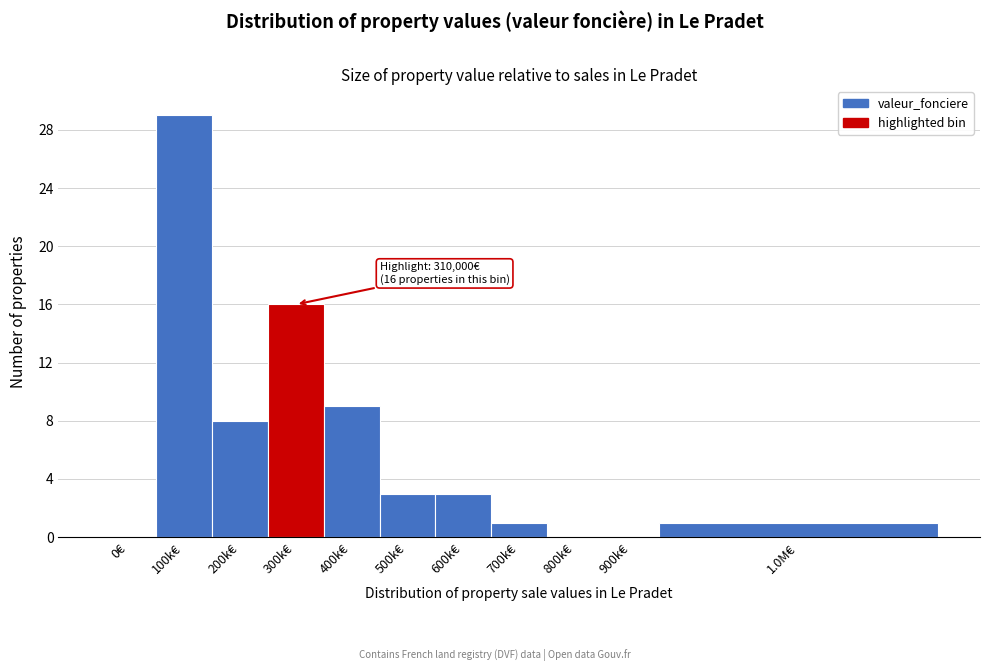

Reading left to right, list all the values displayed in this chart.

0€=0	100k€=29	200k€=8	300k€=16	400k€=9	500k€=3	600k€=3	700k€=1	800k€=0	900k€=0	1.0M€=1